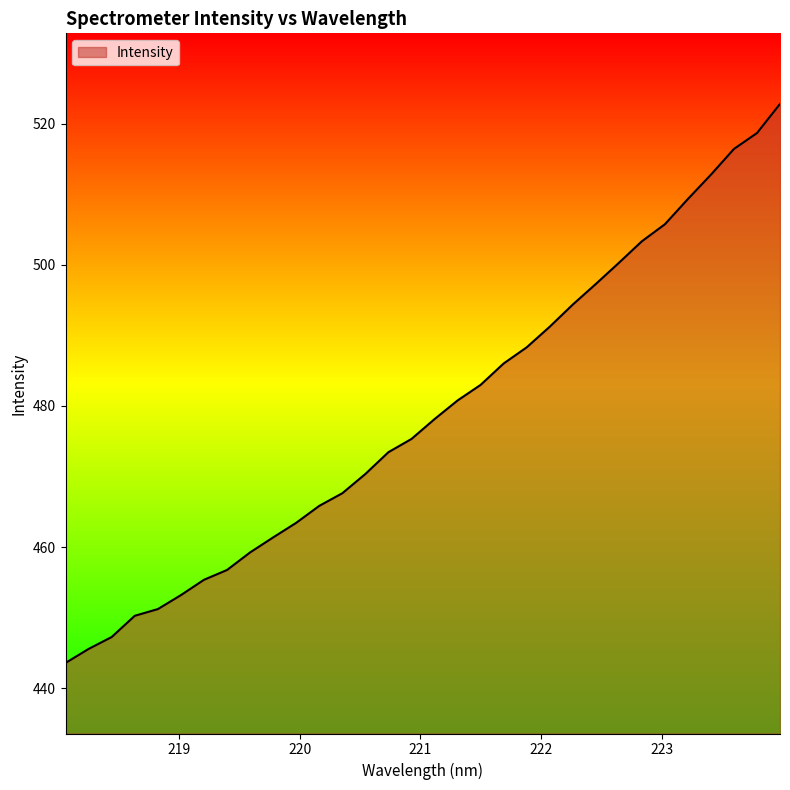

What is the minimum value shown in the chart?

443.6